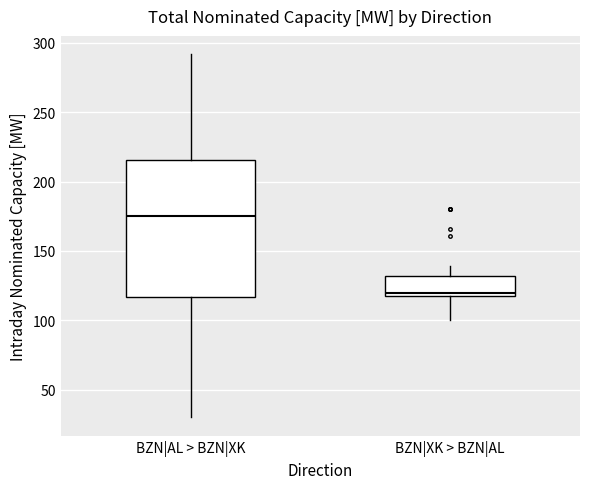

Which box has the lowest median line?

BZN|XK > BZN|AL